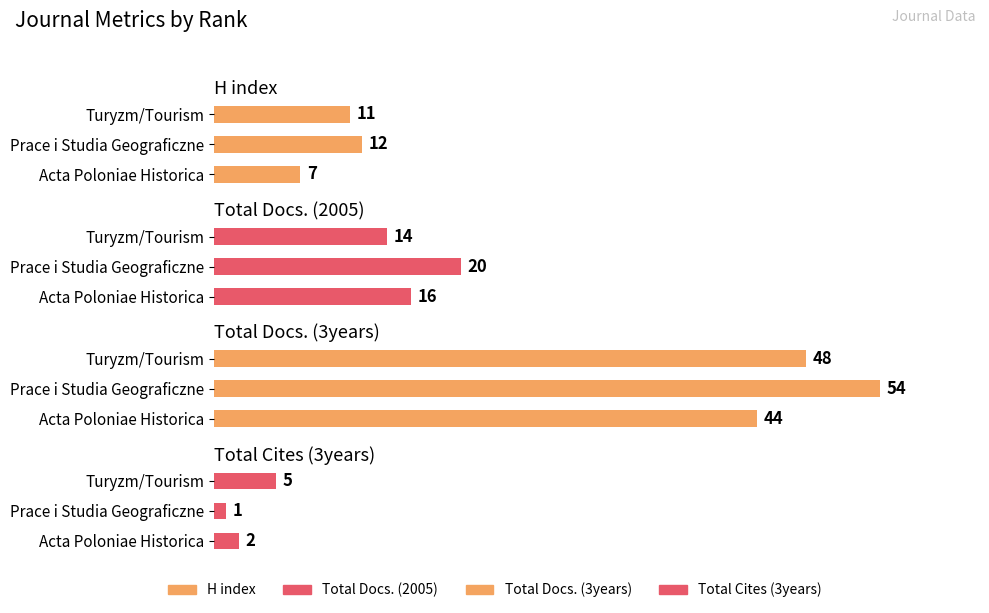

Are the bars grouped side by side (vs. stacked)?

Yes